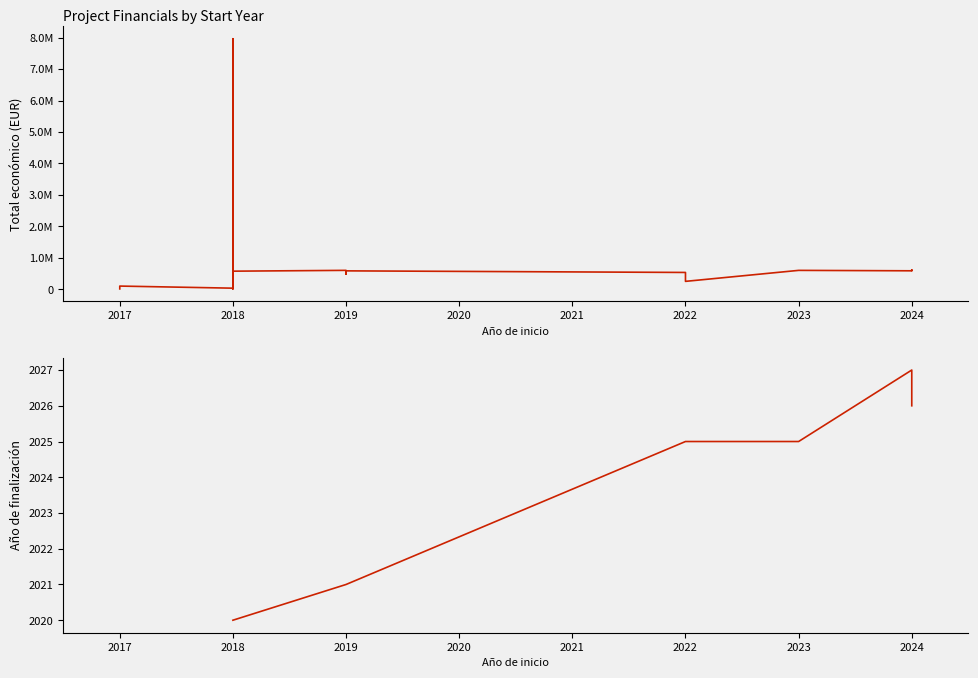

True or false: Total económico and Año de finalización intersect in this chart.

False